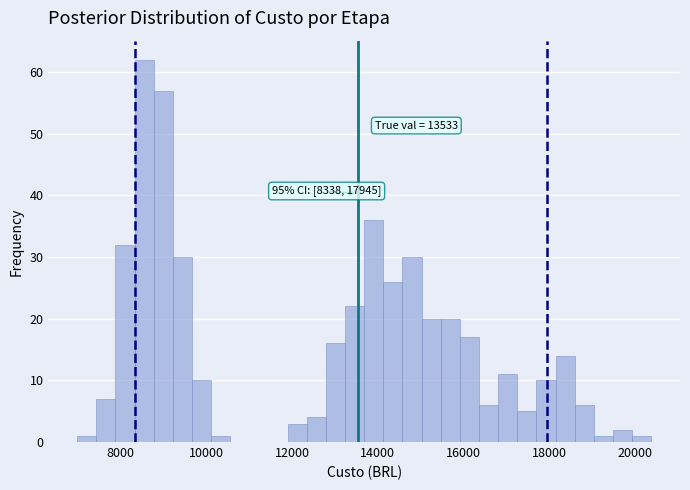

Read against the x-axis, roughly where is the centre of the tallest bar?

8600